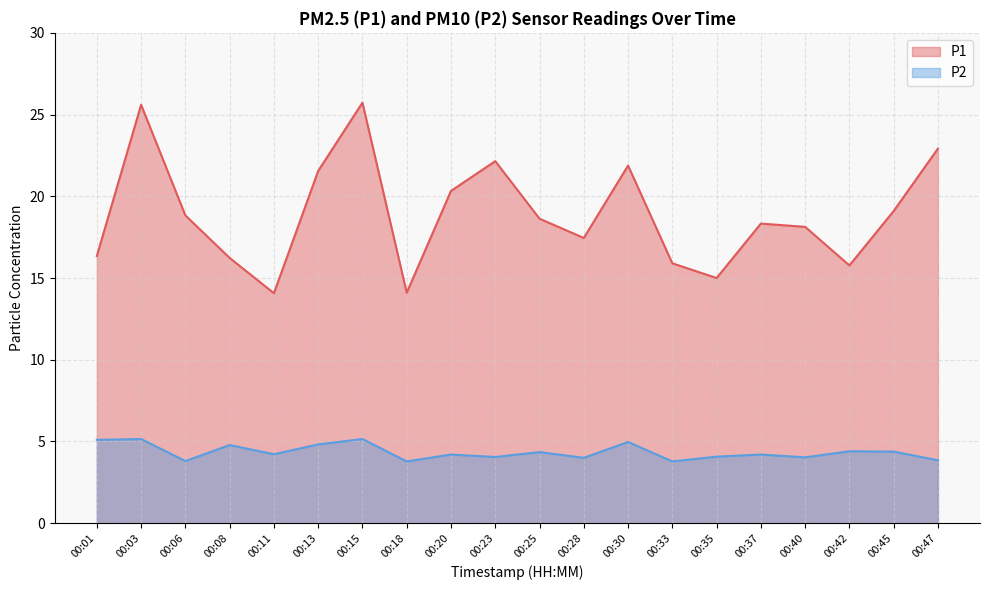

What is the value of the P2 point at the 14th from the left?

3.8